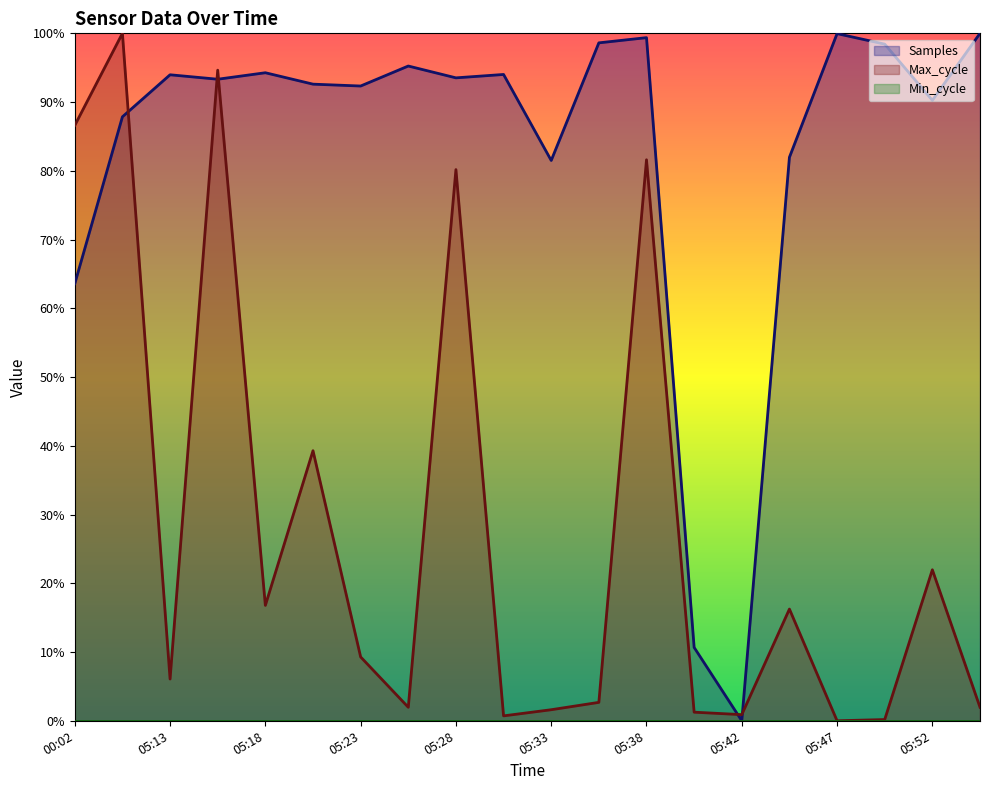

What position from the right is 05:20?

15